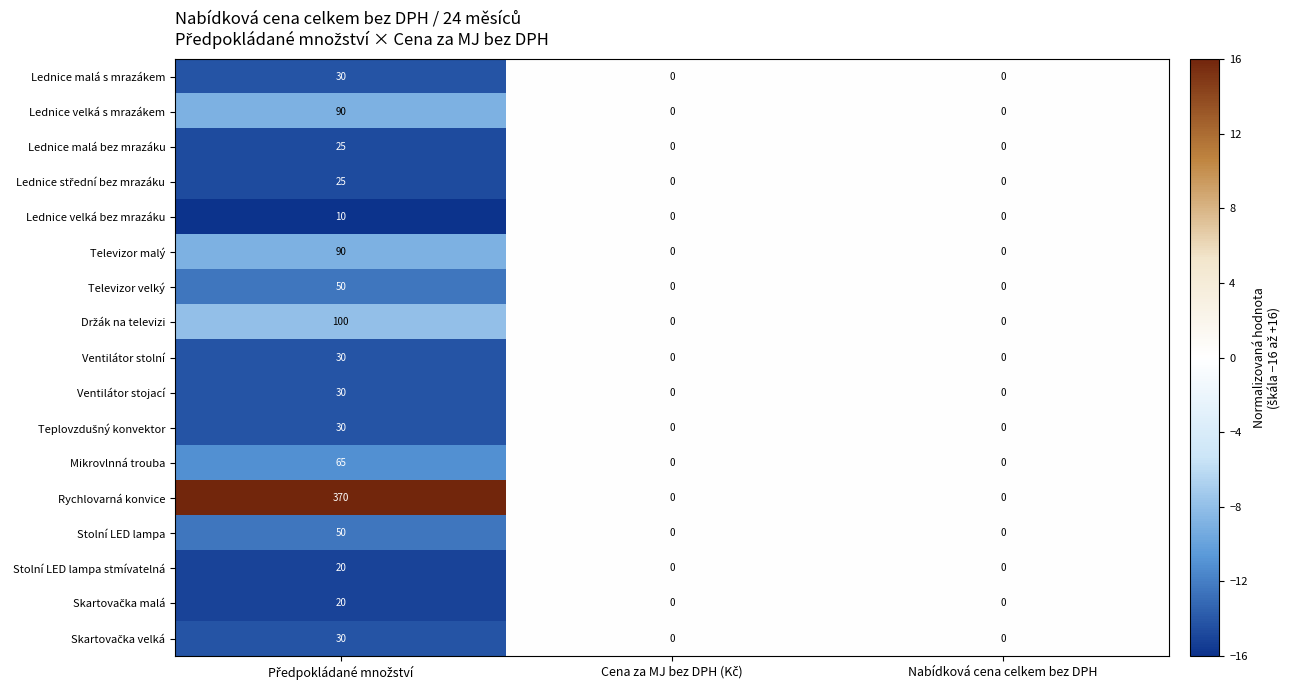

Which series has the widest spread of values?

Rychlovarná konvice